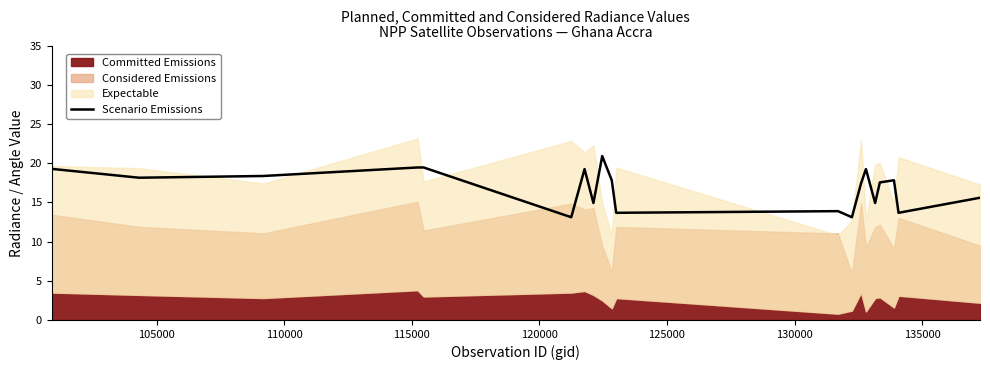

What is the sum of the values at 125000 and 135000?

28.0